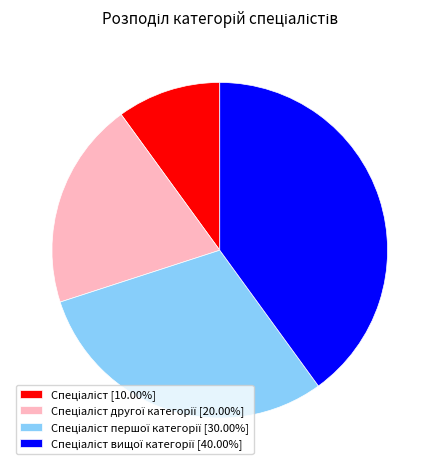

Does any single category account for the majority?

No